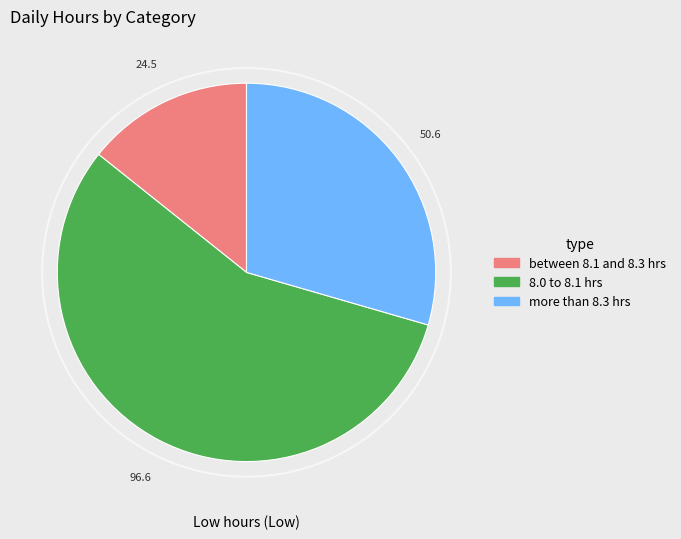

What is the smallest slice in the pie chart?

between 8.1 and 8.3 hrs